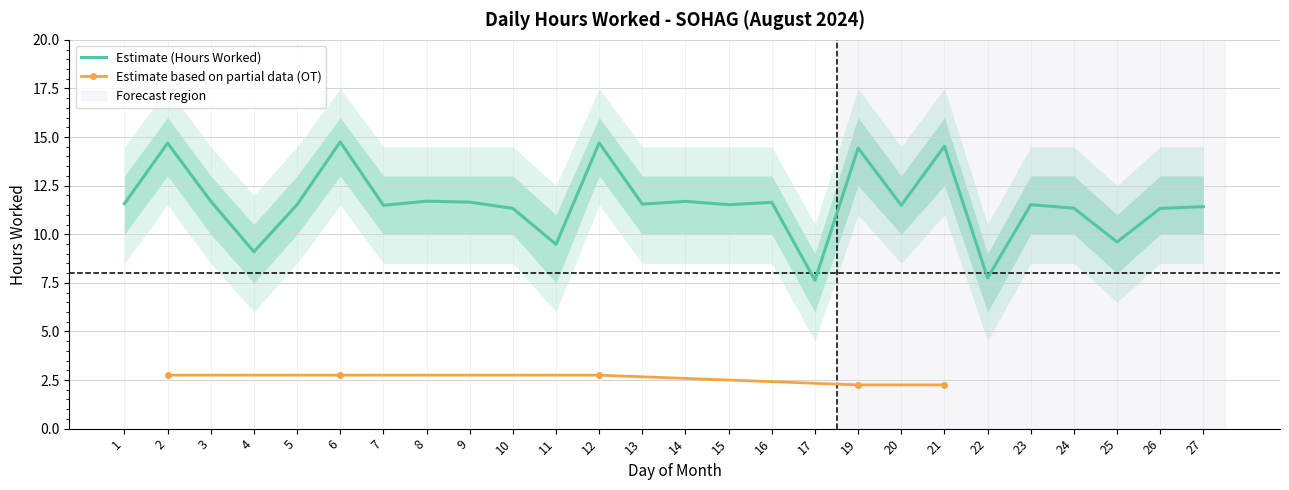

What is the approximate value of Low Band Upper at 5?

13.0